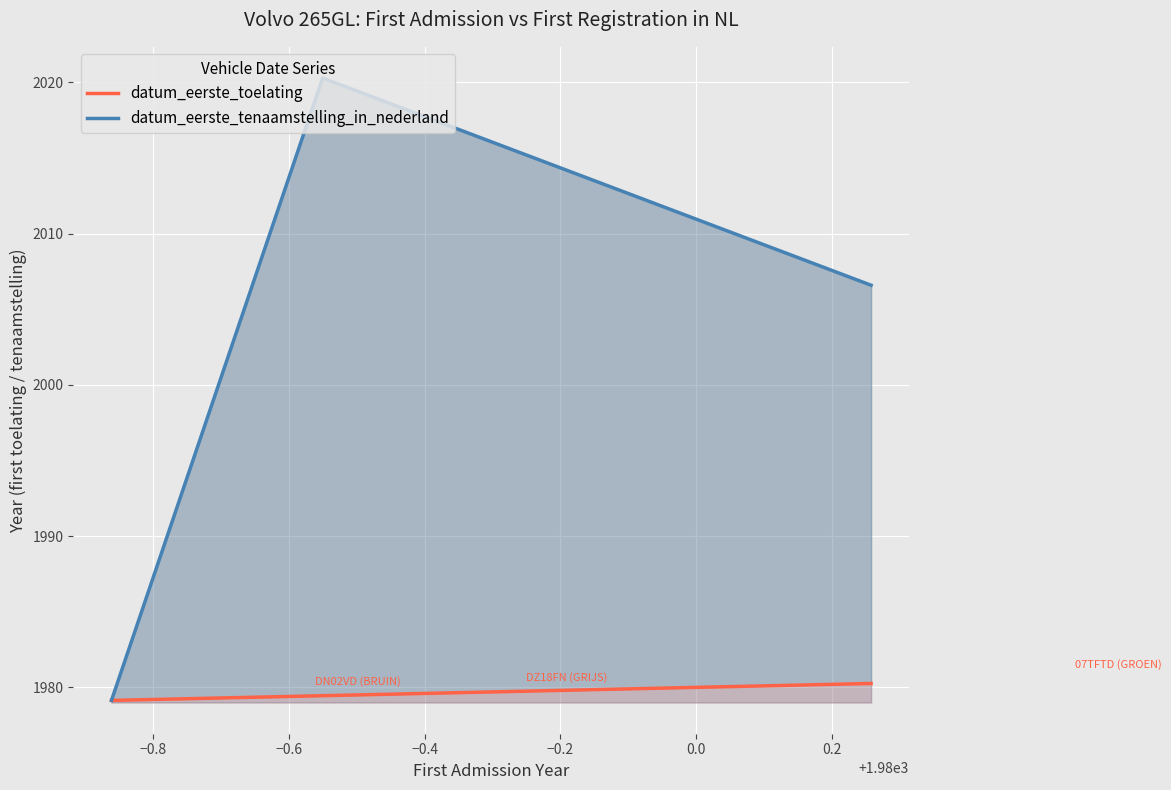

Reading left to right, what are all the values shown in this chart?

datum_eerste_toelating: 1979.1	1979.4	1980.3
datum_eerste_tenaamstelling_in_nederland: 1979.1	2020.3	2006.6